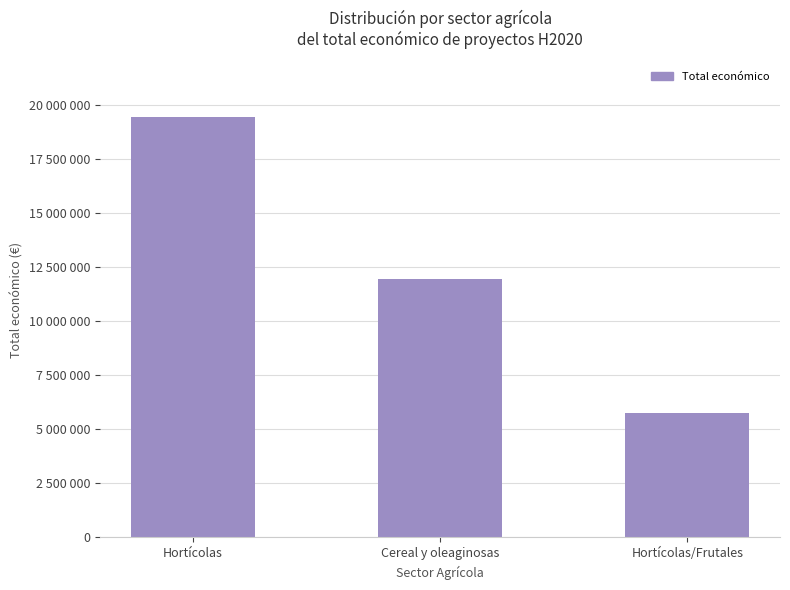

Reading left to right, what are all the values shown in this chart?

19432581	11945005	5741019